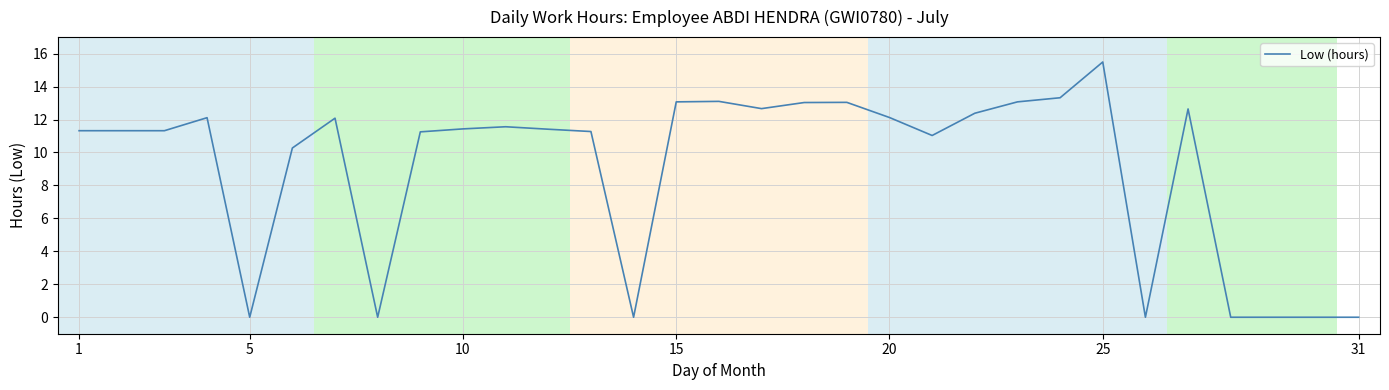

Does the chart display data point markers on the line(s)?

No